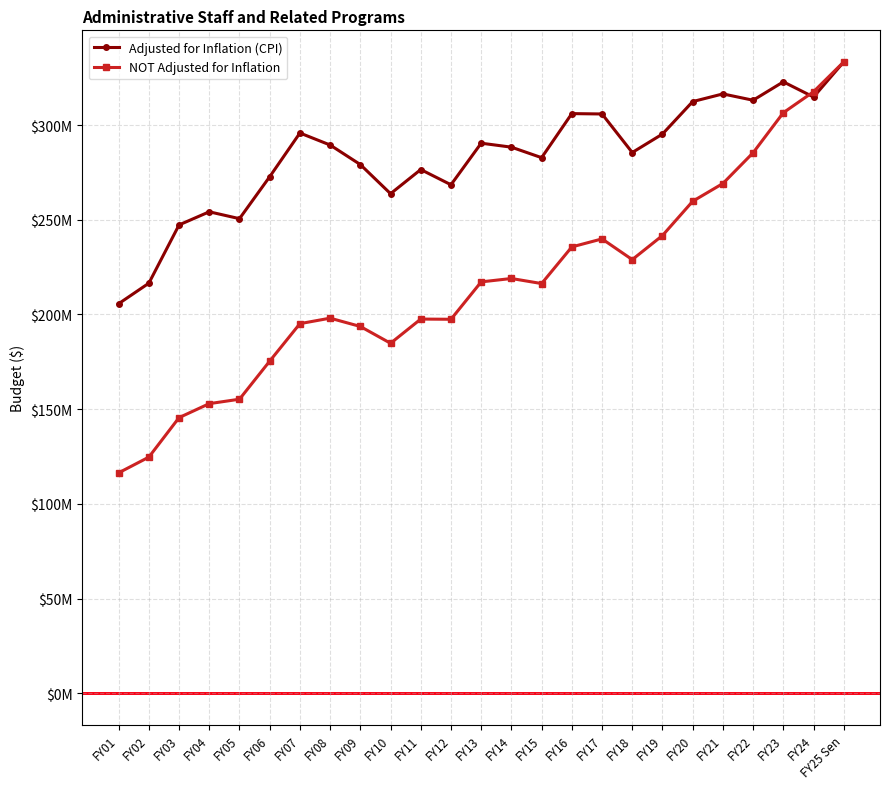

What are all the series names shown in the legend?

Adjusted for Inflation (CPI), NOT Adjusted for Inflation